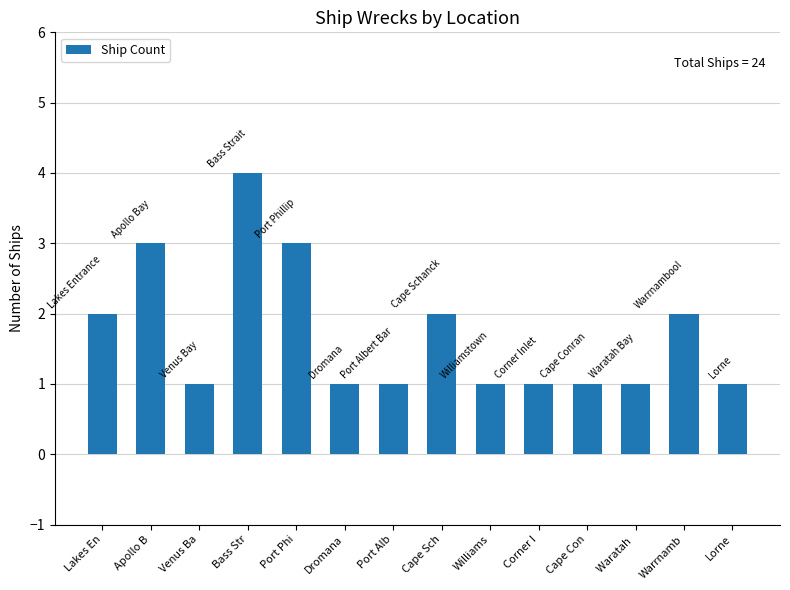

What is the sum of the values at Lorne and Lakes En?

3